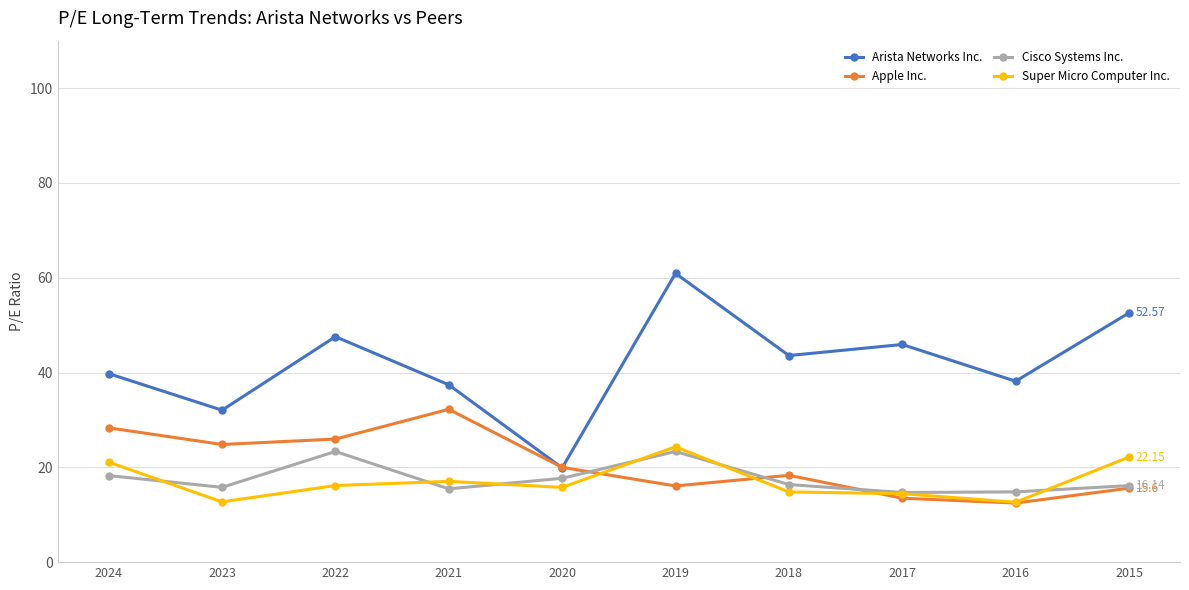

How many lines are shown in the chart?

4